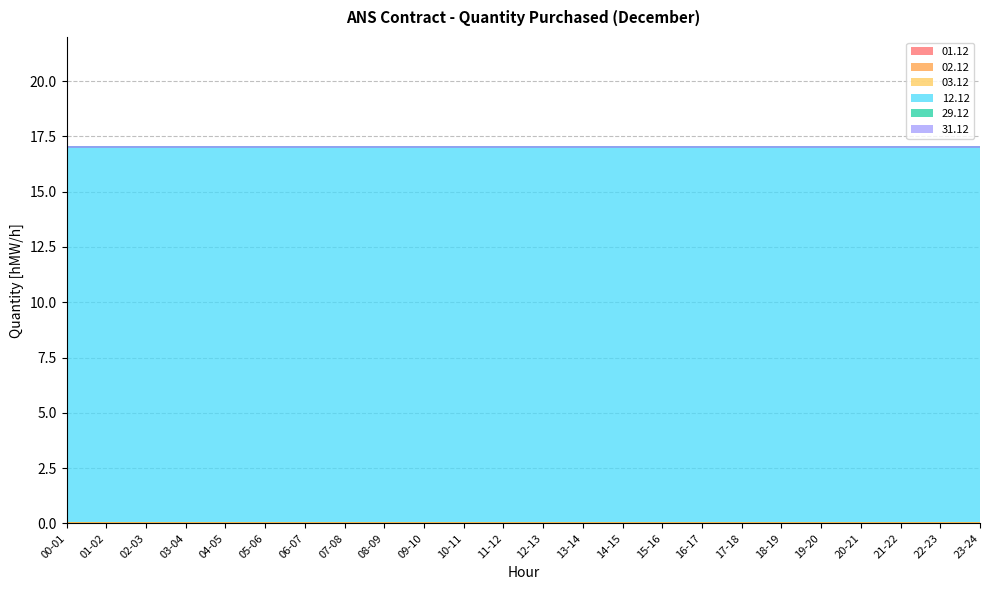

True or false: 12.12 and 29.12 cross at least once.

False